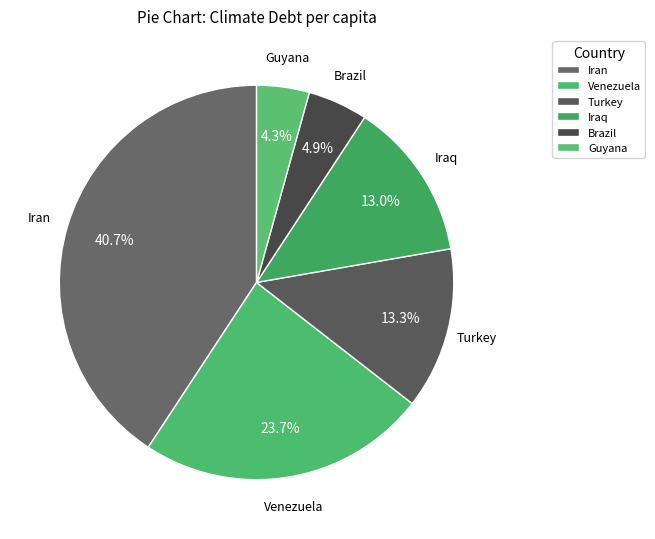

Combined, do Brazil and Venezuela account for over 50%?

No